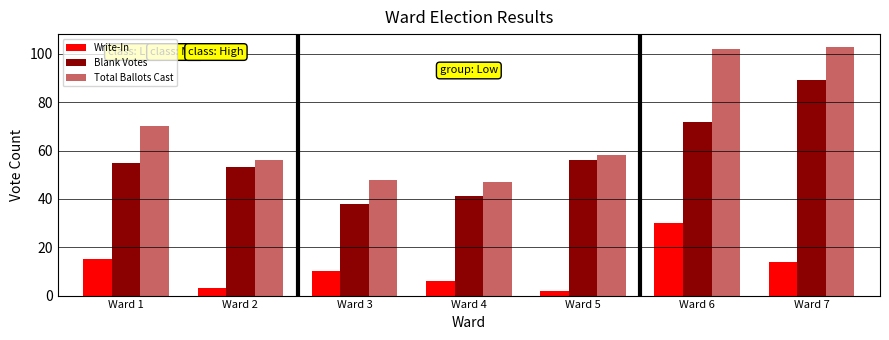

How many values in the Total Ballots Cast series are below 58?

3